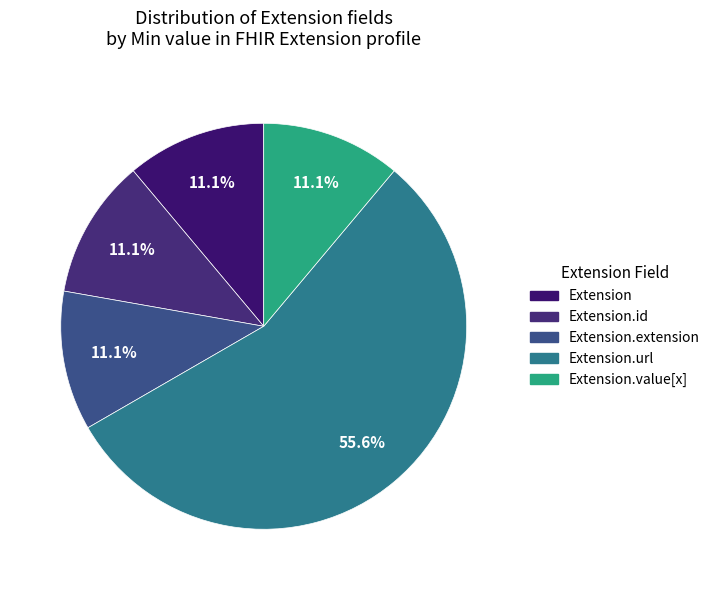

Which category has the biggest portion of the pie?

Extension.url